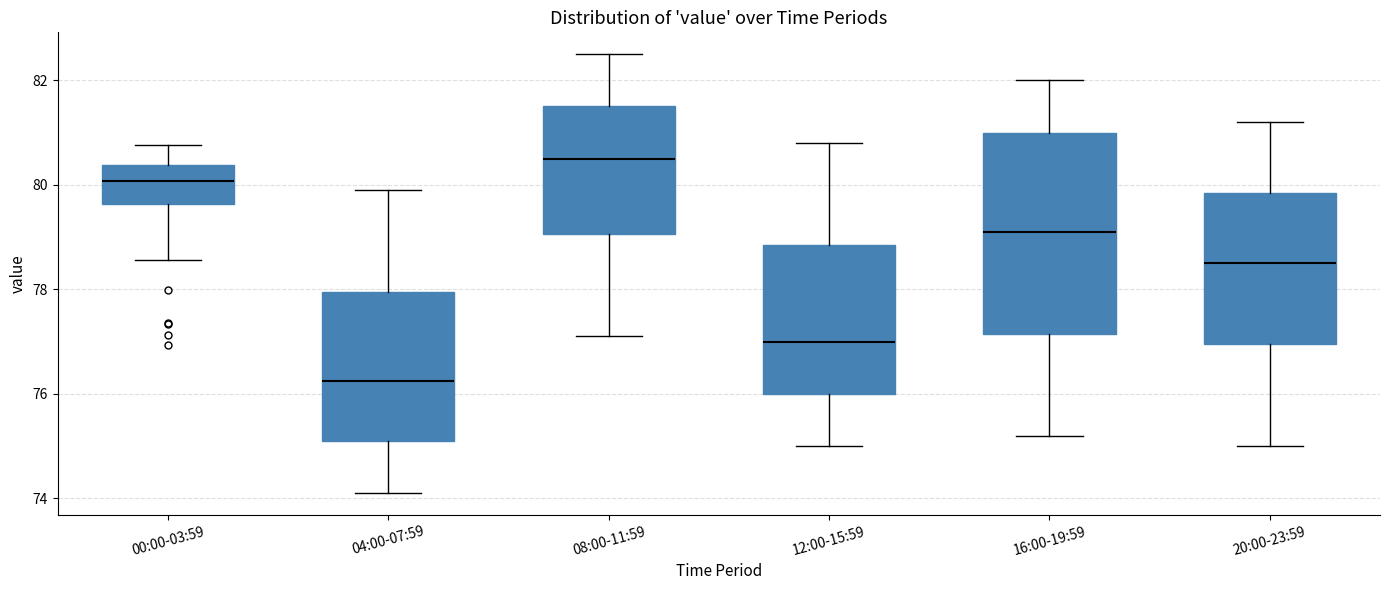

Reading left to right, transcribe this box plot: for each box, give where its median line is, the range the box spans, and where its two whiskers end, as read against the y-axis. The values are not printed on the chart, so give them approximately, as read against the axis.

00:00-03:59: median 80.0, box 79.6 to 80.4, whiskers 78.6 to 80.8
04:00-07:59: median 76.2, box 75.2 to 78.0, whiskers 74.2 to 80.0
08:00-11:59: median 80.6, box 79.0 to 81.6, whiskers 77.2 to 82.6
12:00-15:59: median 77.0, box 76.0 to 78.8, whiskers 75.0 to 80.8
16:00-19:59: median 79.2, box 77.2 to 81.0, whiskers 75.2 to 82.0
20:00-23:59: median 78.6, box 77.0 to 79.8, whiskers 75.0 to 81.2